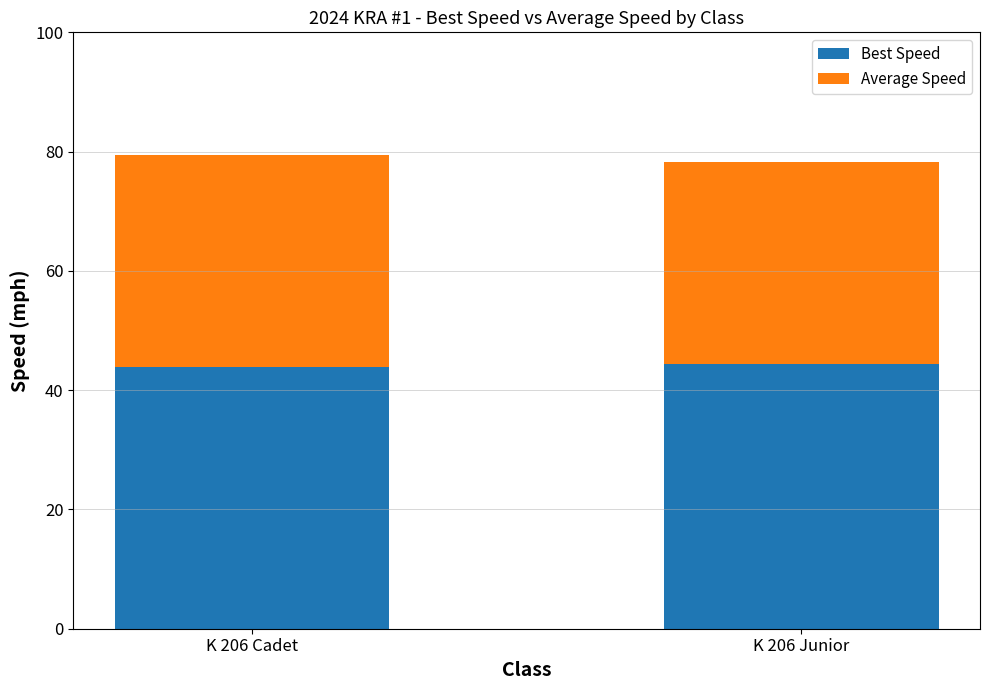

Read the Best Speed value at K 206 Cadet.

43.9